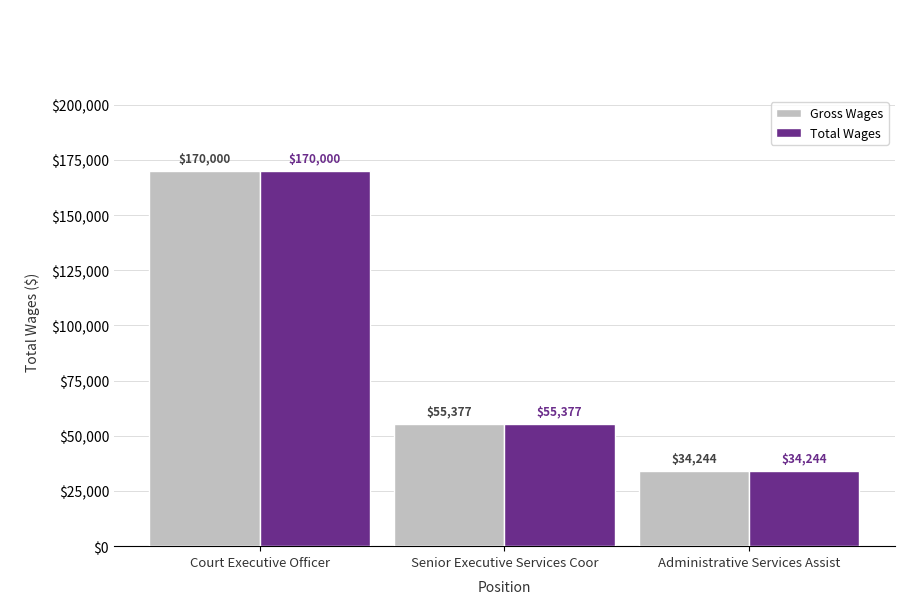

What is the label of the 1st bar from the right?

Administrative Services Assist